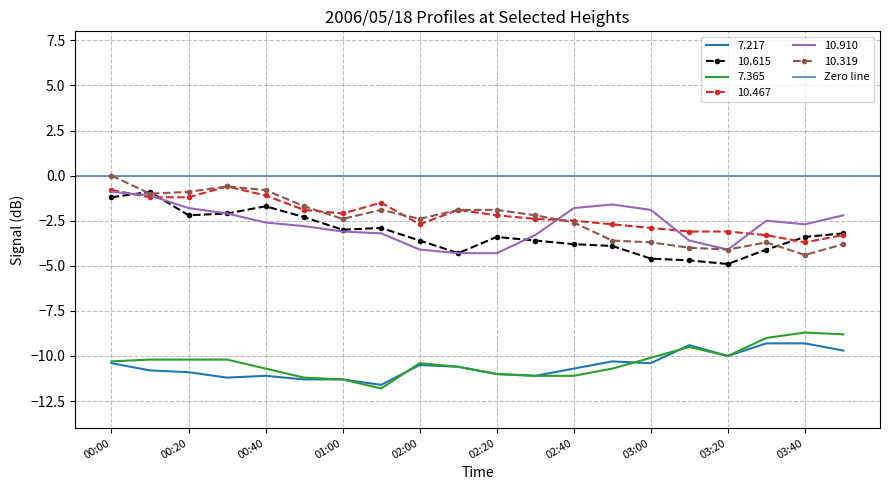

At which label does 10.467 first exceed -2?

00:00